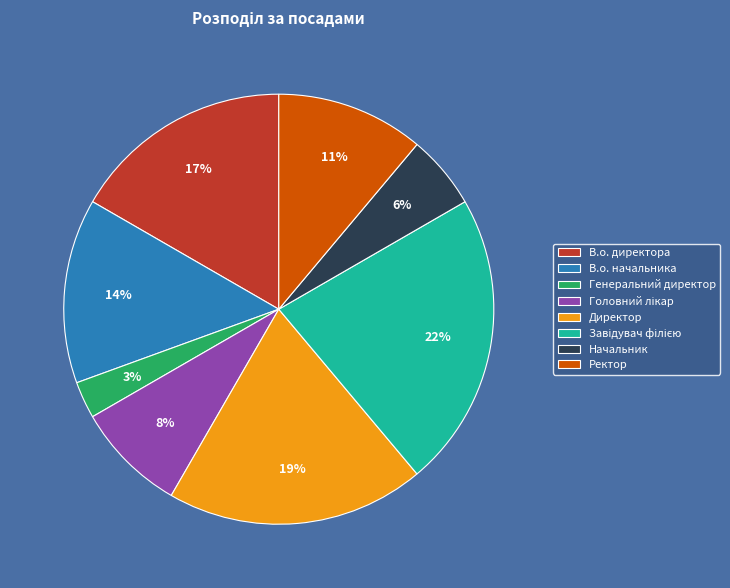

Do Генеральний директор and Директор together represent more than half of the pie?

No